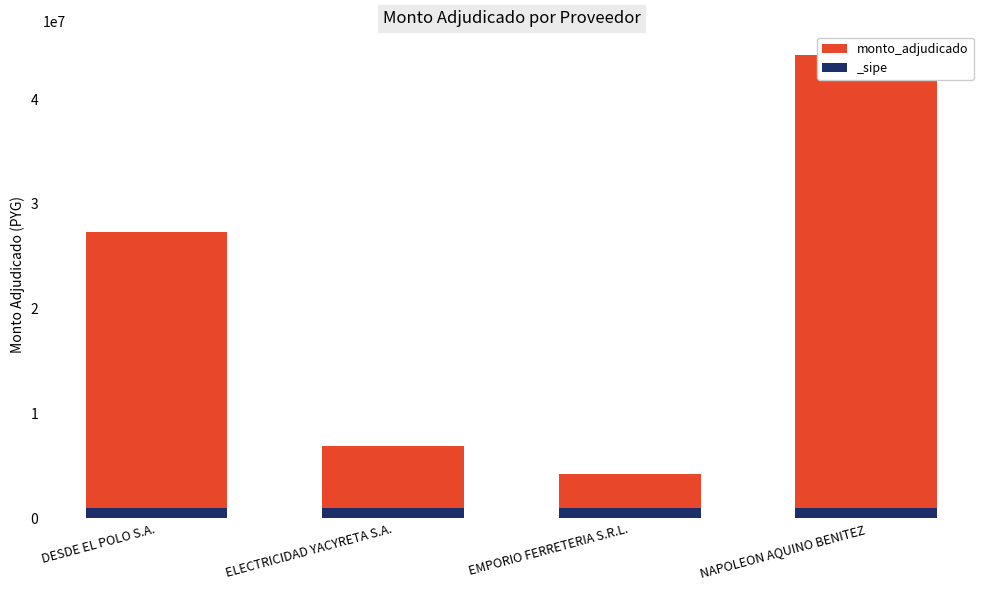

What is the value of the 4th bar from the left?

43245000